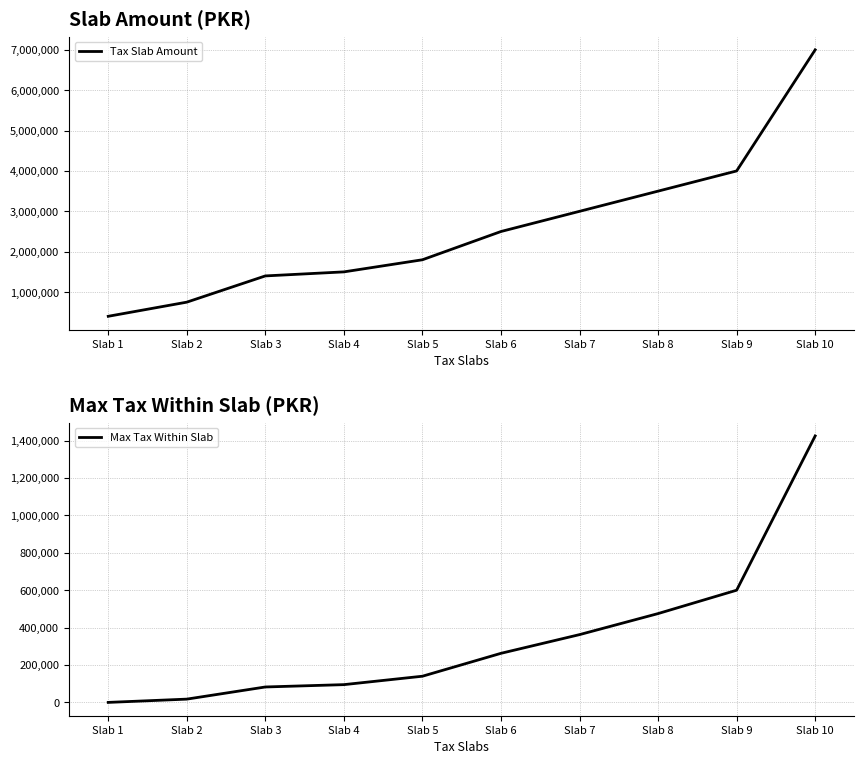

Where is Max Tax Within Slab nearest to the value 712500?

Slab 9